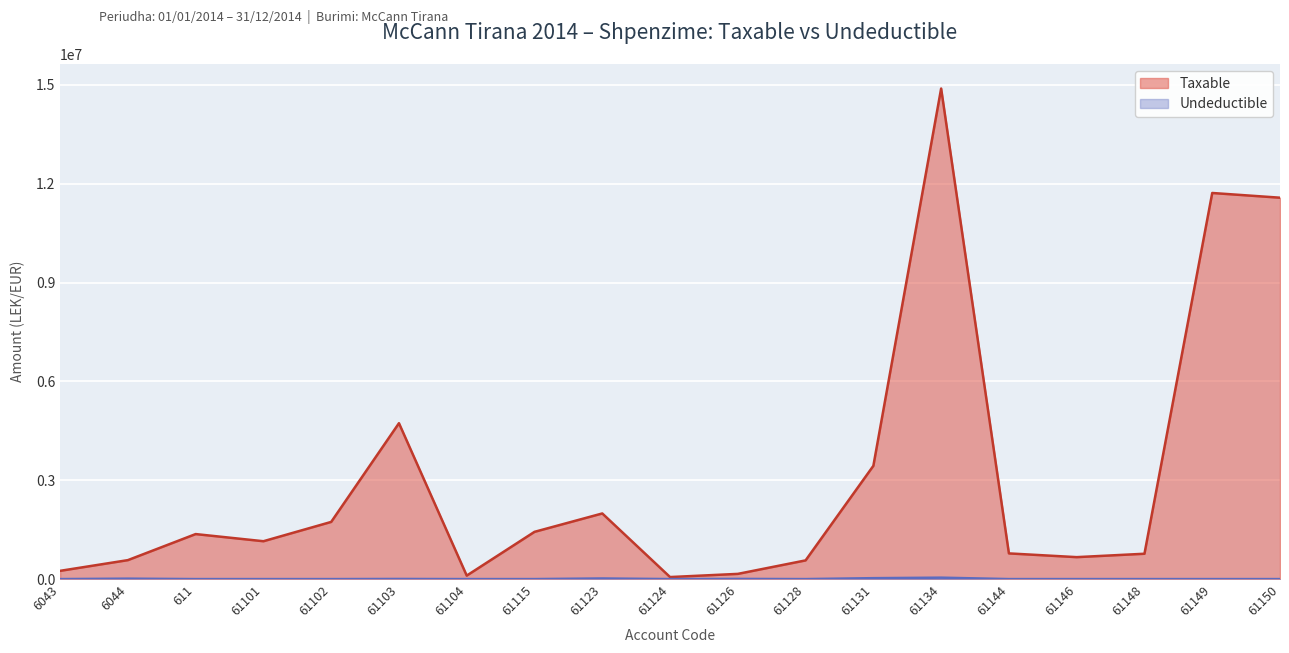

Rank the series at 61148 from highest to lowest value.

Taxable, Undeductible